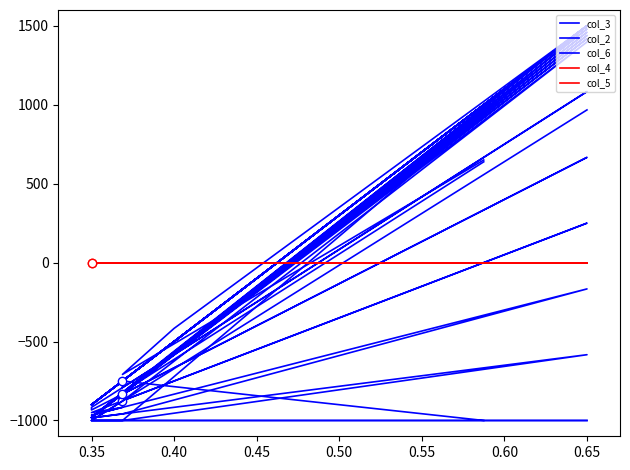

Which category has the highest value in the col_2 series?

0.65